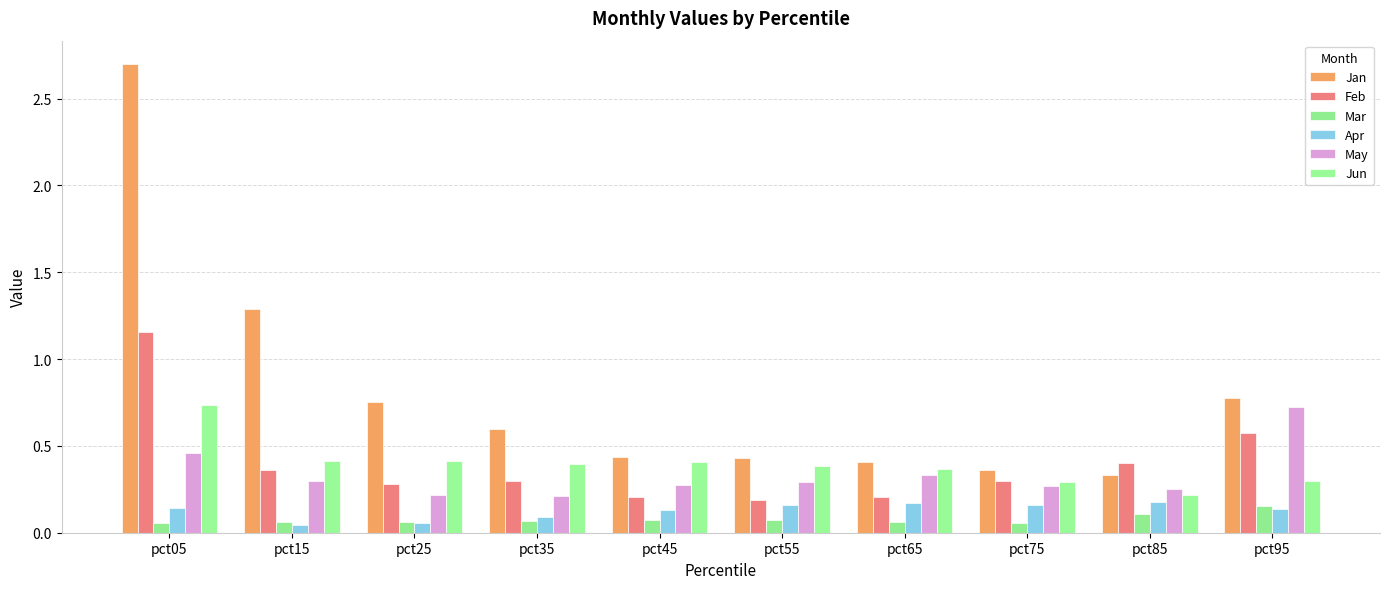

Between pct35 and pct95, which series saw the biggest shift?

May